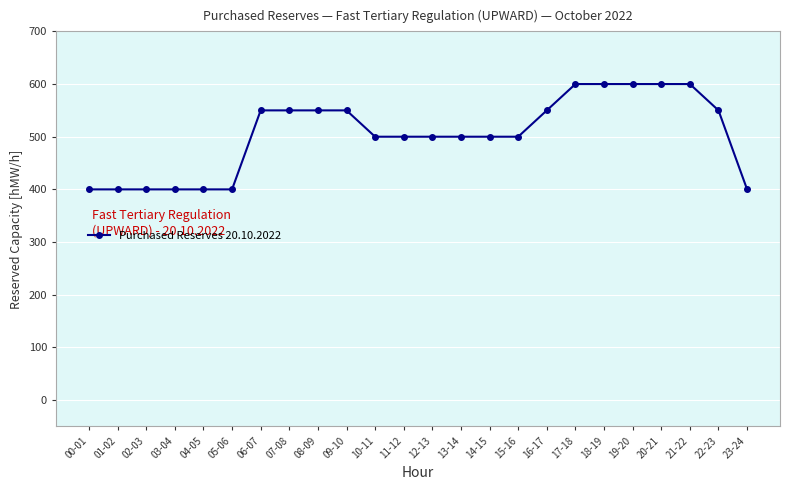

Reading right to left, list all the values displayed in this chart.

23-24=400	22-23=550	21-22=600	20-21=600	19-20=600	18-19=600	17-18=600	16-17=550	15-16=500	14-15=500	13-14=500	12-13=500	11-12=500	10-11=500	09-10=550	08-09=550	07-08=550	06-07=550	05-06=400	04-05=400	03-04=400	02-03=400	01-02=400	00-01=400